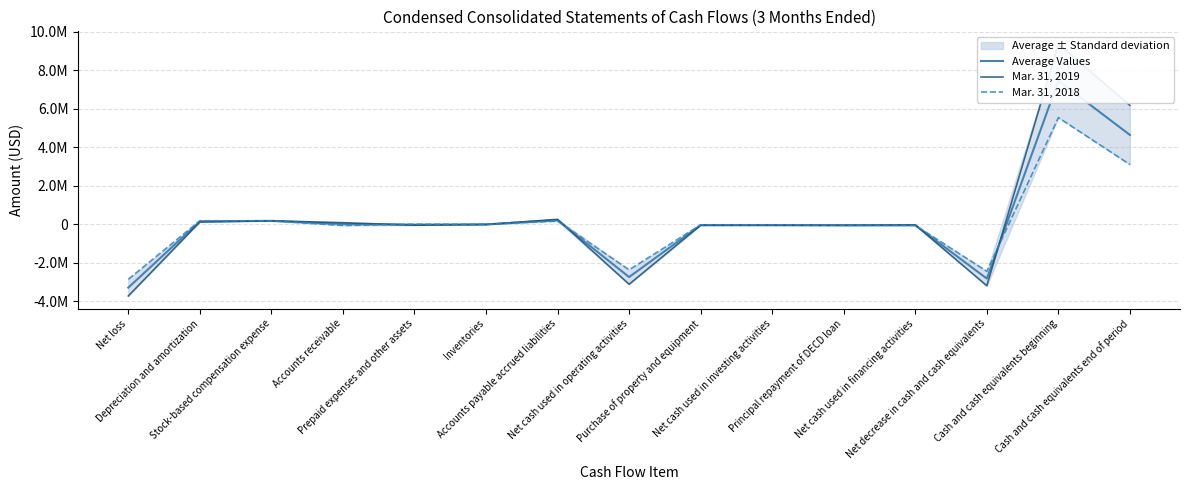

Which series has the widest spread of values?

Mar. 31, 2019